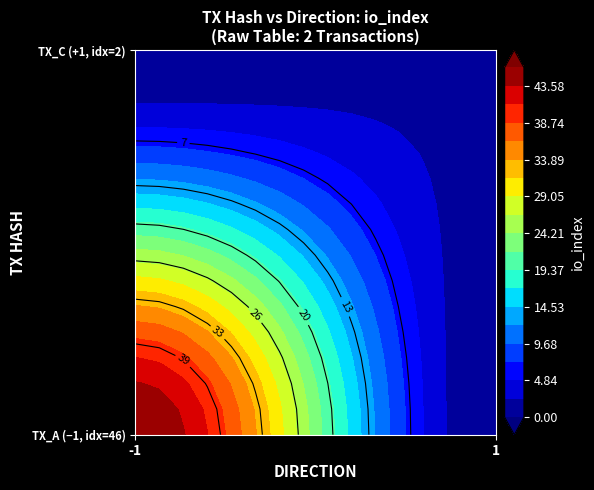

At how many categories does at least one series exceed 0?

2